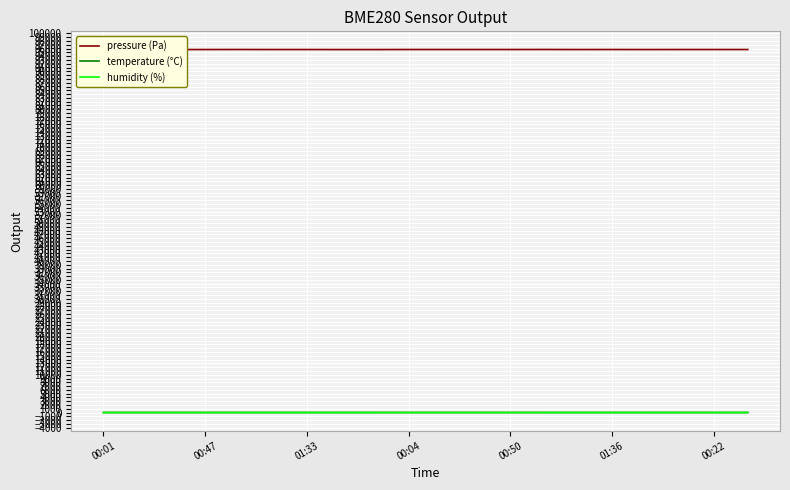

What are all the series names shown in the legend?

pressure (Pa), temperature (°C), humidity (%)